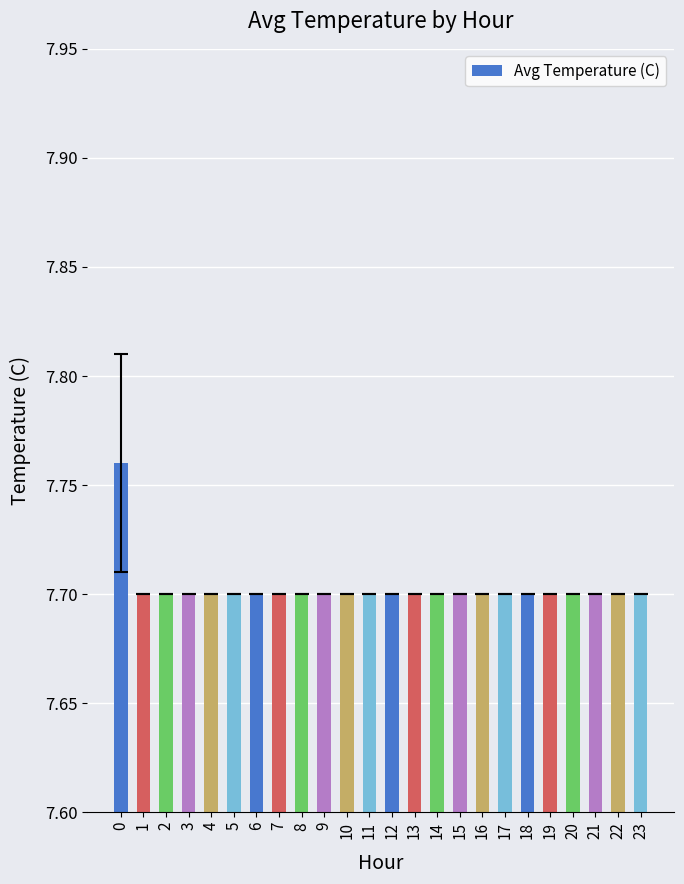

What is the value of the 22nd bar from the left?

7.7